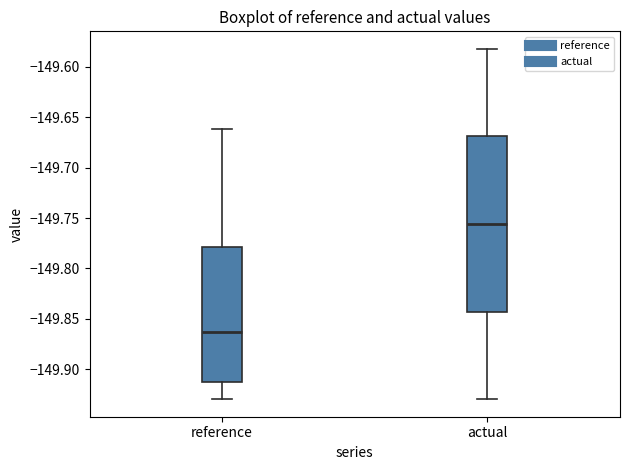

Reading left to right, read every box against the y-axis: the position of its median line, the range the box covers, and the ends of its whiskers. The values are not printed on the chart, so give them approximately, as read against the axis.

reference: median -149.865, box -149.915 to -149.780, whiskers -149.930 to -149.660
actual: median -149.755, box -149.845 to -149.670, whiskers -149.930 to -149.580